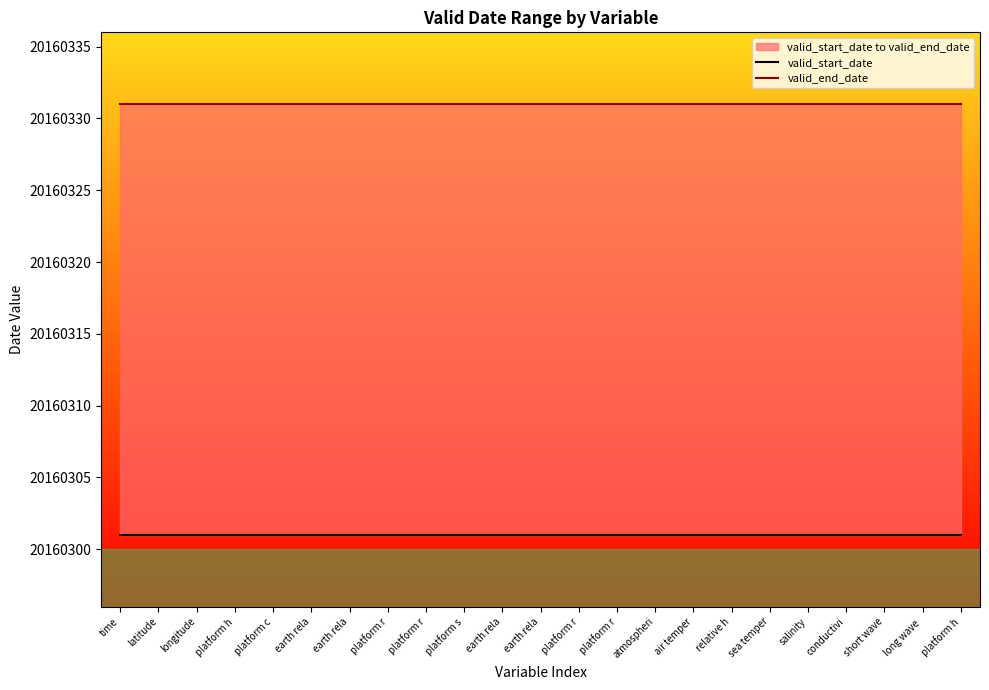

The value of valid_start_date at salinity is 20160301. True or false?

True